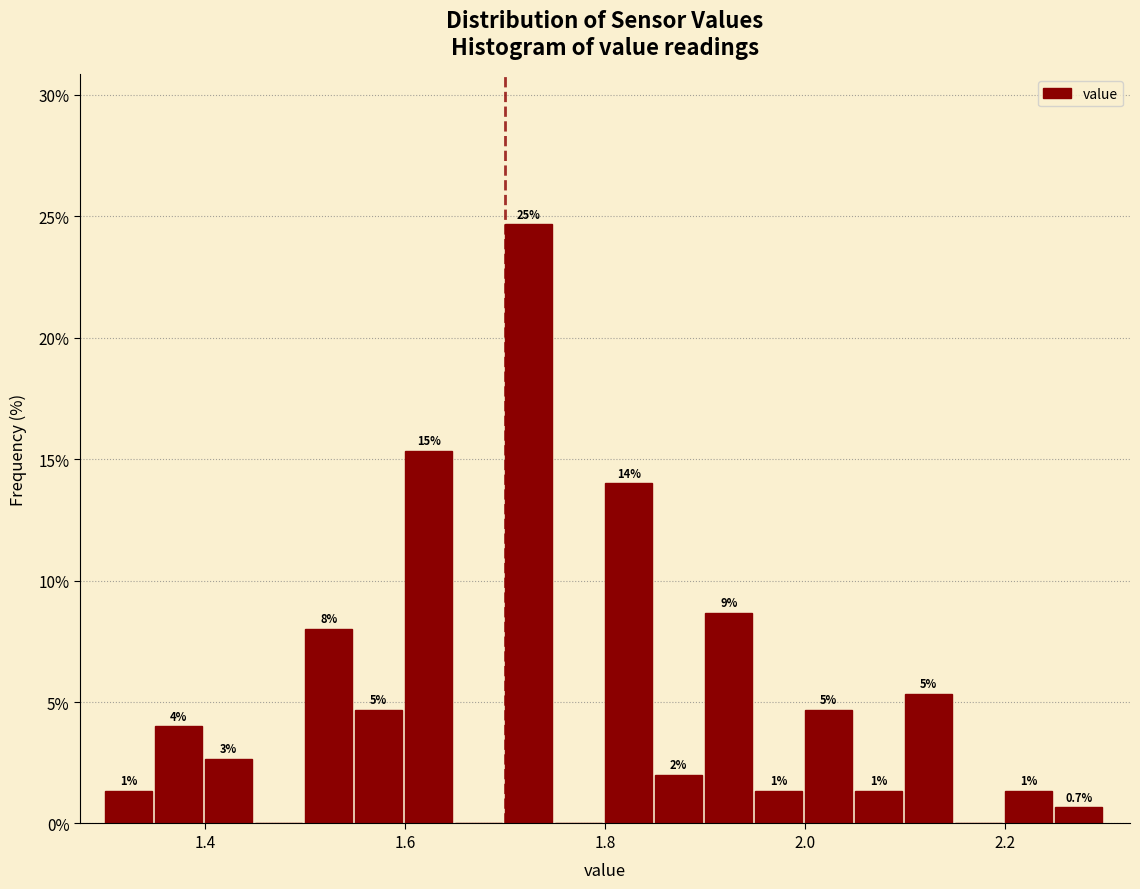

Read against the x-axis, roughly where is the centre of the tallest bar?

1.72